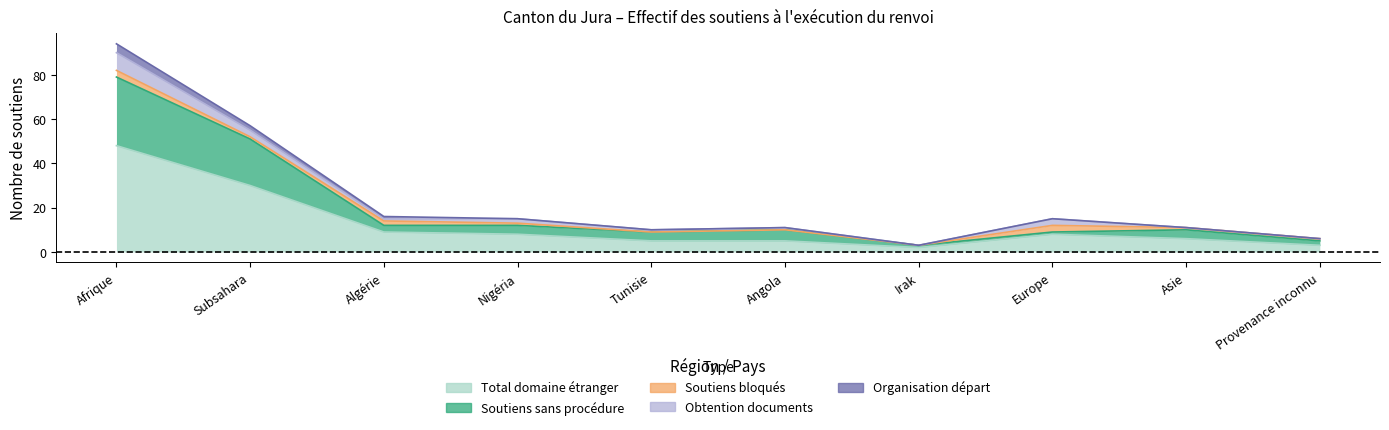

What is the difference between the highest and lowest values at Algérie?

8